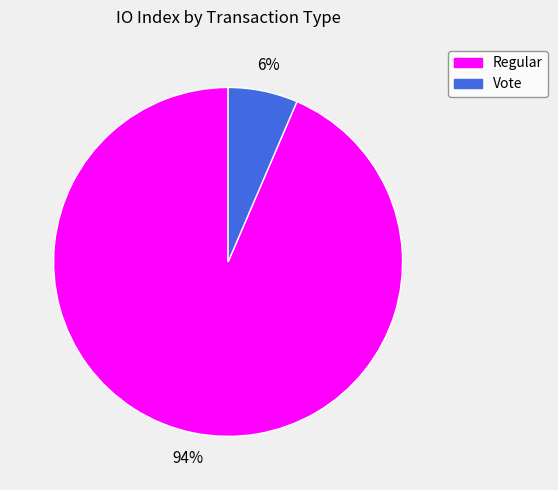

Does any single category account for the majority?

Yes